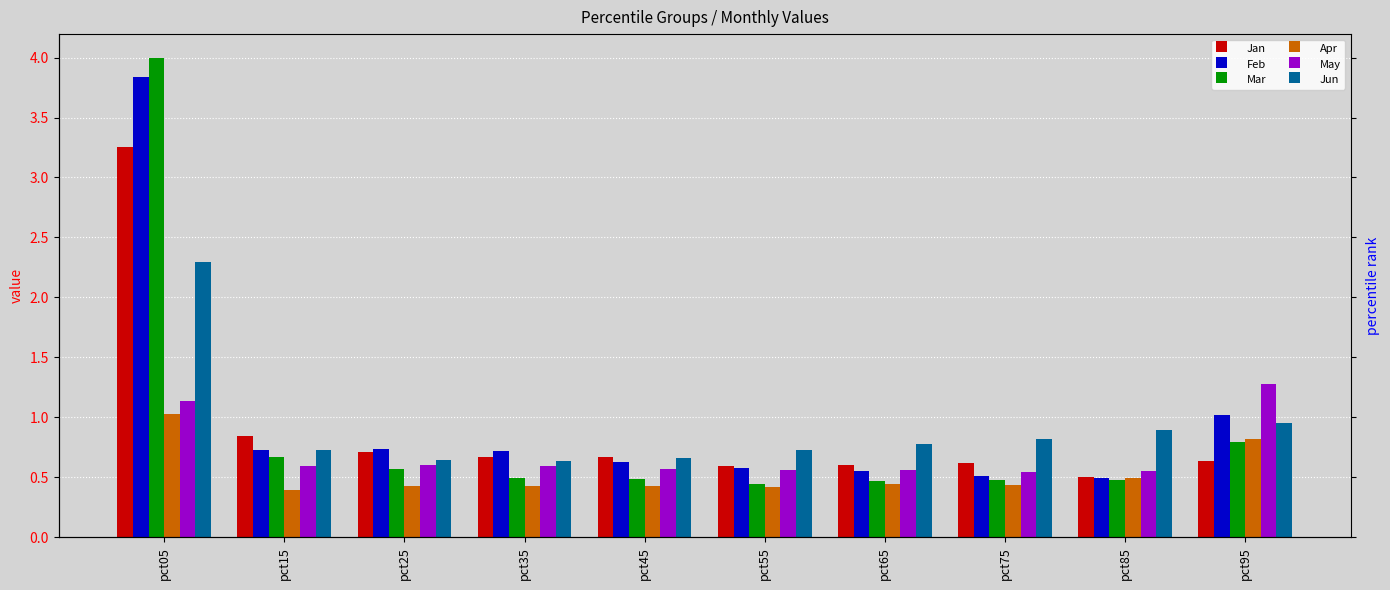

What is the minimum value for Mar?

0.4